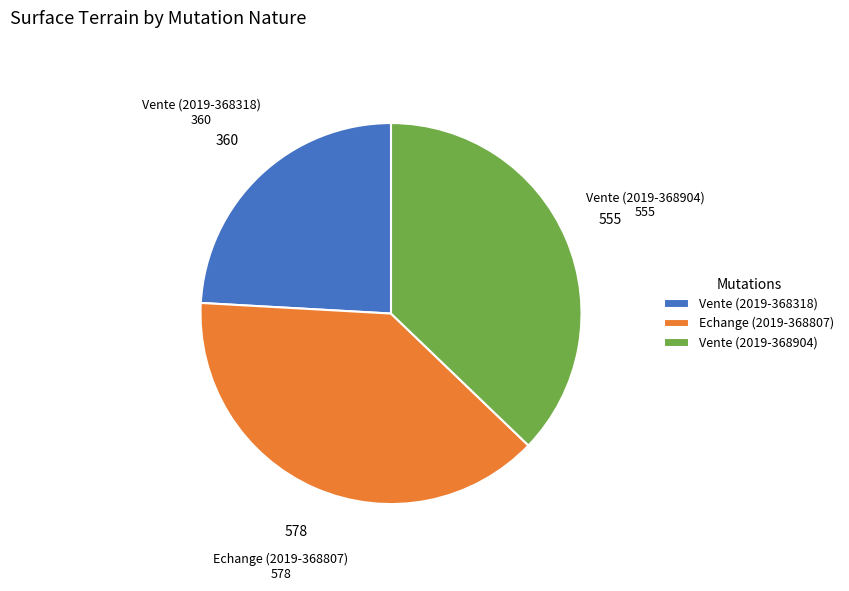

Do Vente (2019-368904) and Vente (2019-368318) together represent more than half of the pie?

Yes